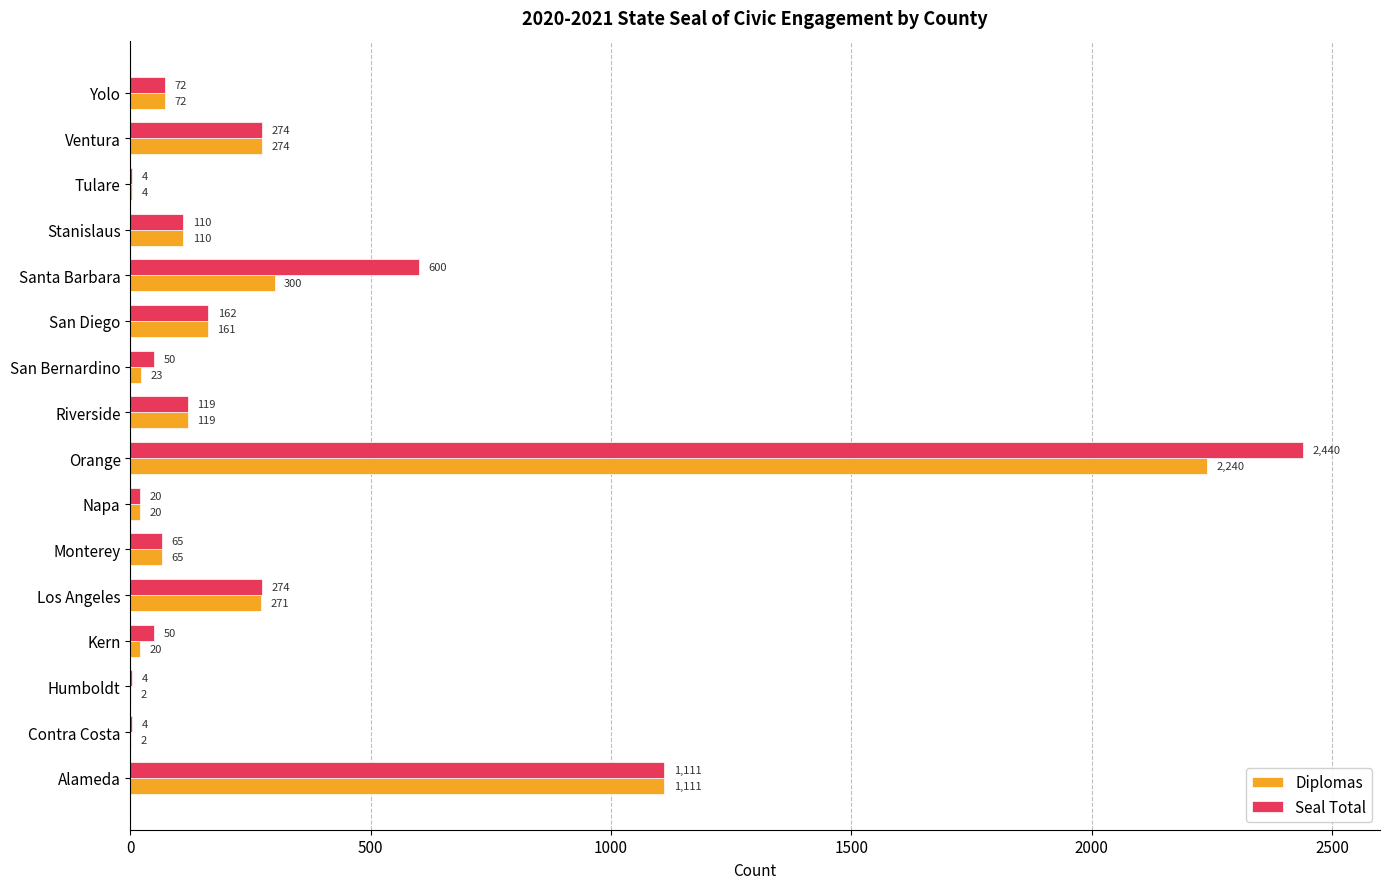

Which series has the largest total across all categories?

Seal Total